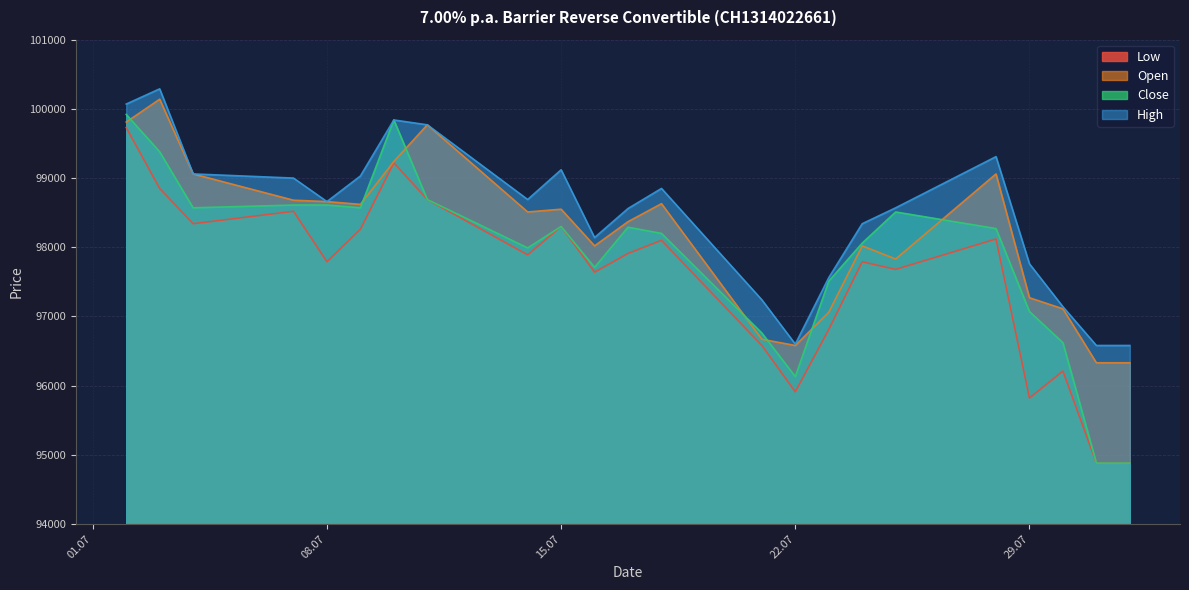

True or false: High and Low intersect in this chart.

False